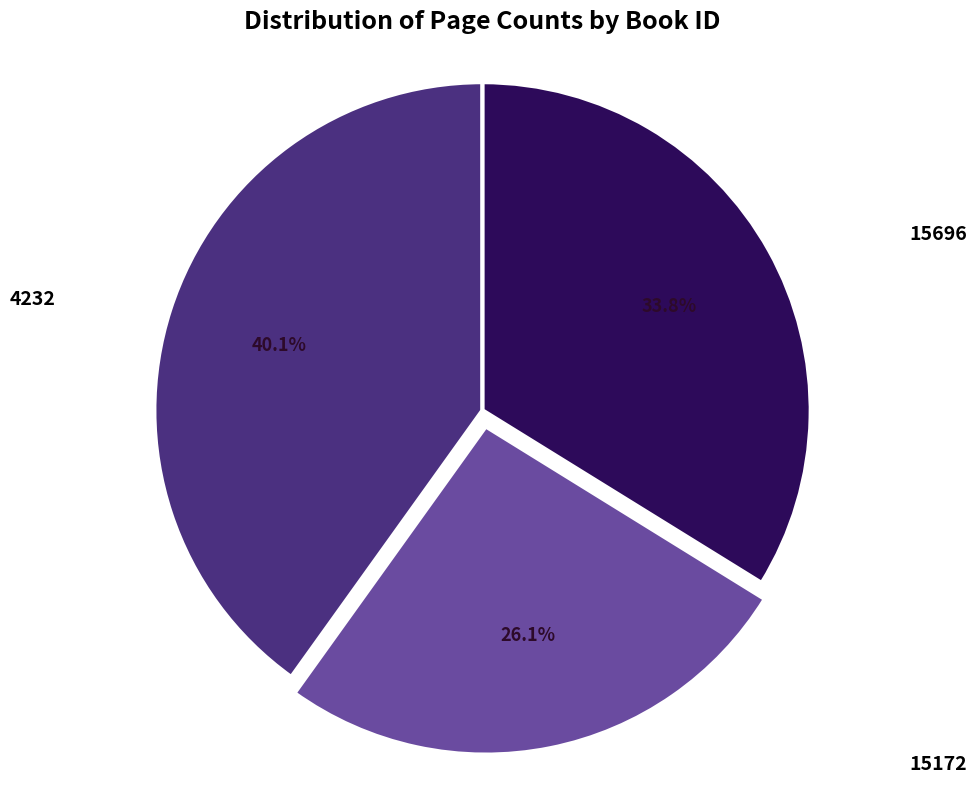

Which category has the smallest portion of the pie?

15172